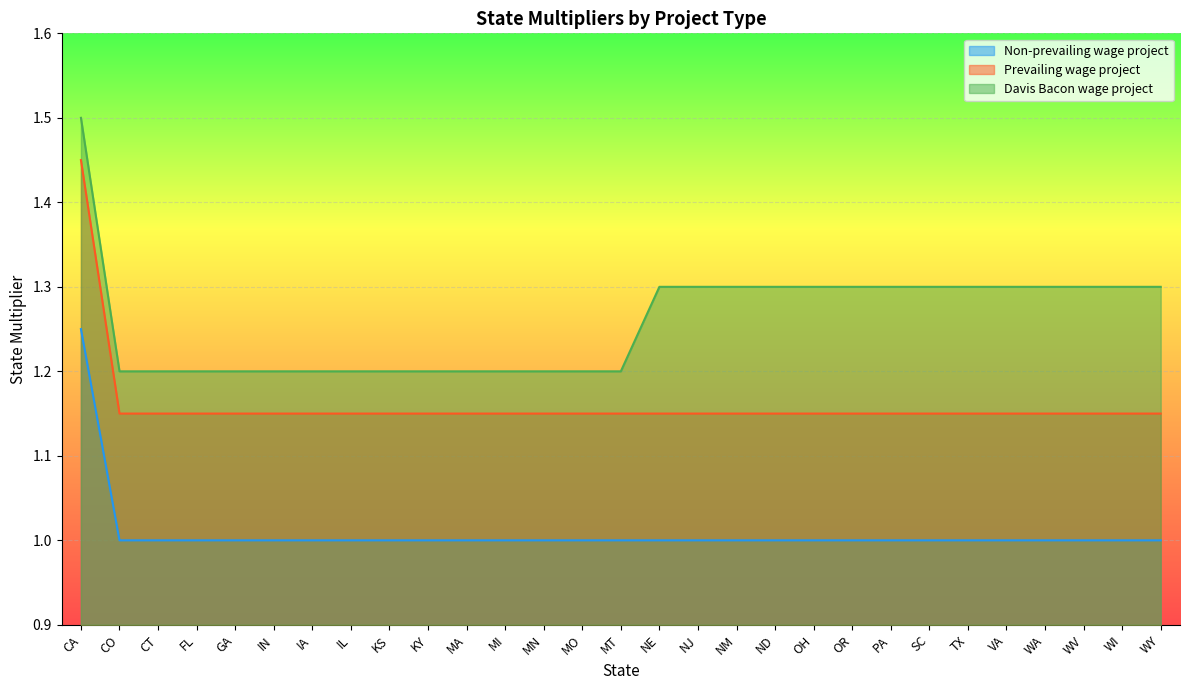

At MT, list the series in order from smallest to largest.

Non-prevailing wage project, Prevailing wage project, Davis Bacon wage project